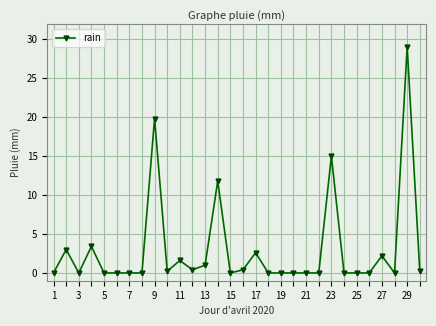

What is the maximum value shown in the chart?

29.0